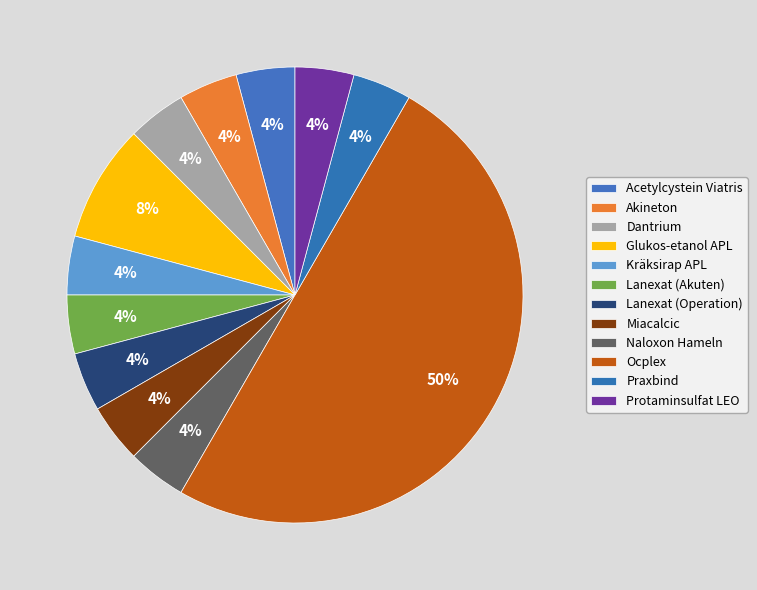

How many segments does this pie chart have?

12